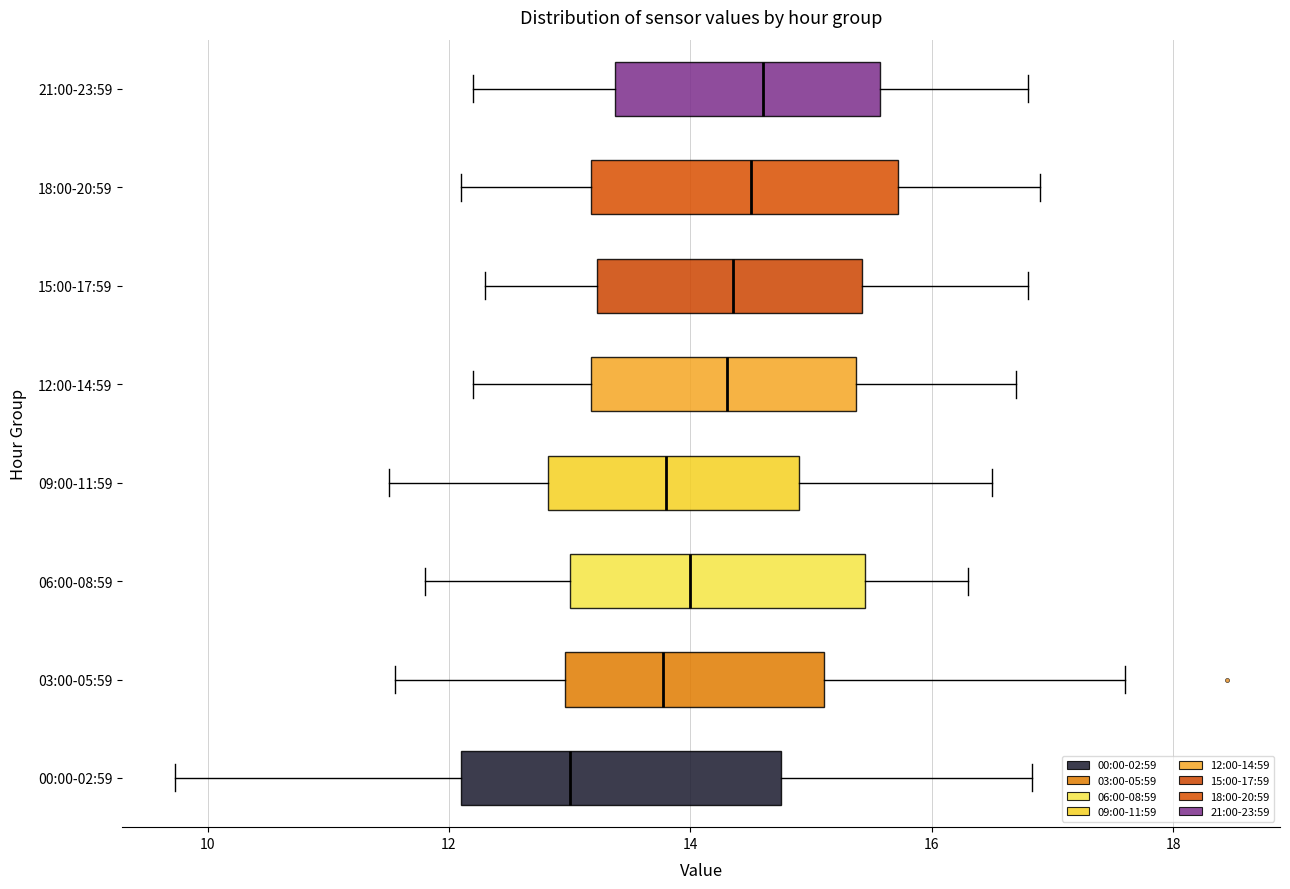

Reading bottom to top, read every box against the x-axis: the position of its median line, the range the box covers, and the ends of its whiskers. The values are not printed on the chart, so give them approximately, as read against the axis.

00:00-02:59: median 13.0, box 12.0 to 14.8, whiskers 9.8 to 16.8
03:00-05:59: median 13.8, box 13.0 to 15.2, whiskers 11.6 to 17.6
06:00-08:59: median 14.0, box 13.0 to 15.4, whiskers 11.8 to 16.4
09:00-11:59: median 13.8, box 12.8 to 15.0, whiskers 11.6 to 16.6
12:00-14:59: median 14.4, box 13.2 to 15.4, whiskers 12.2 to 16.8
15:00-17:59: median 14.4, box 13.2 to 15.4, whiskers 12.4 to 16.8
18:00-20:59: median 14.6, box 13.2 to 15.8, whiskers 12.2 to 17.0
21:00-23:59: median 14.6, box 13.4 to 15.6, whiskers 12.2 to 16.8